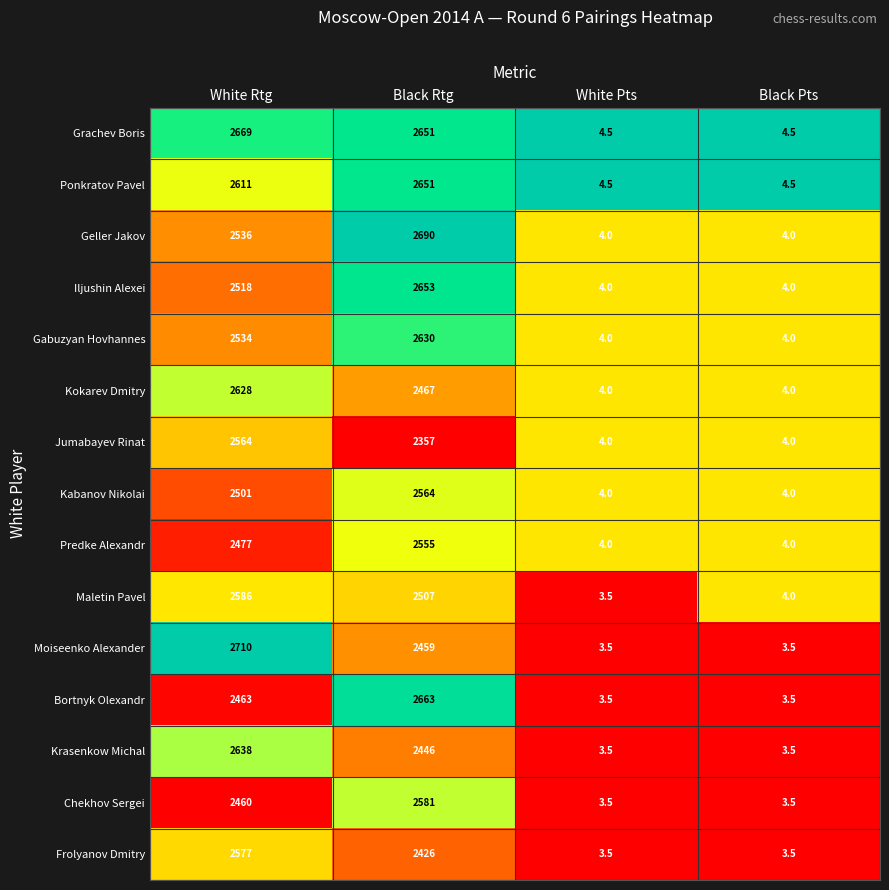

What is the sum of all Ponkratov Pavel values?

5271.0